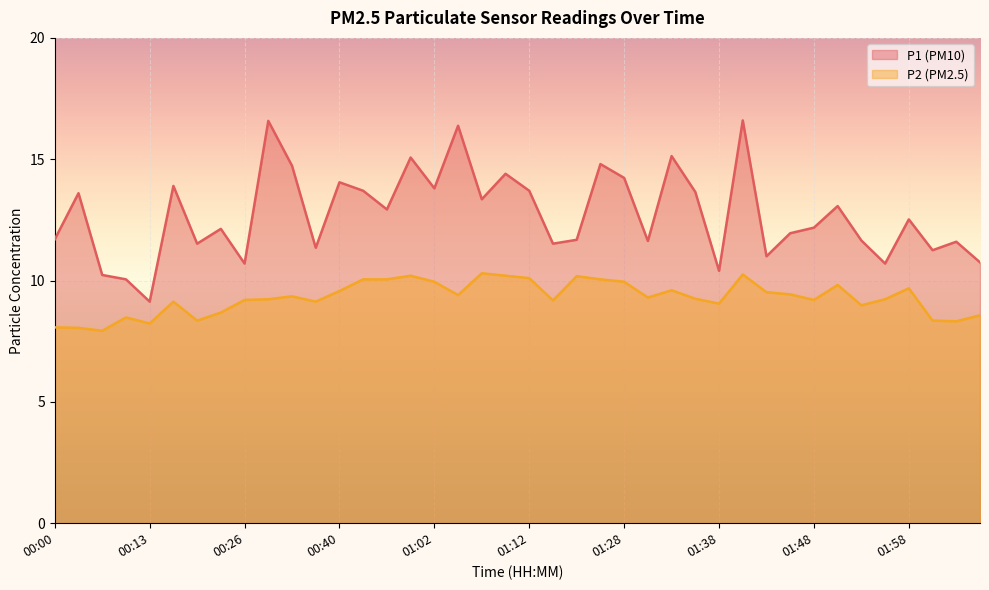

What is the total value across all series at 00:26?

19.9